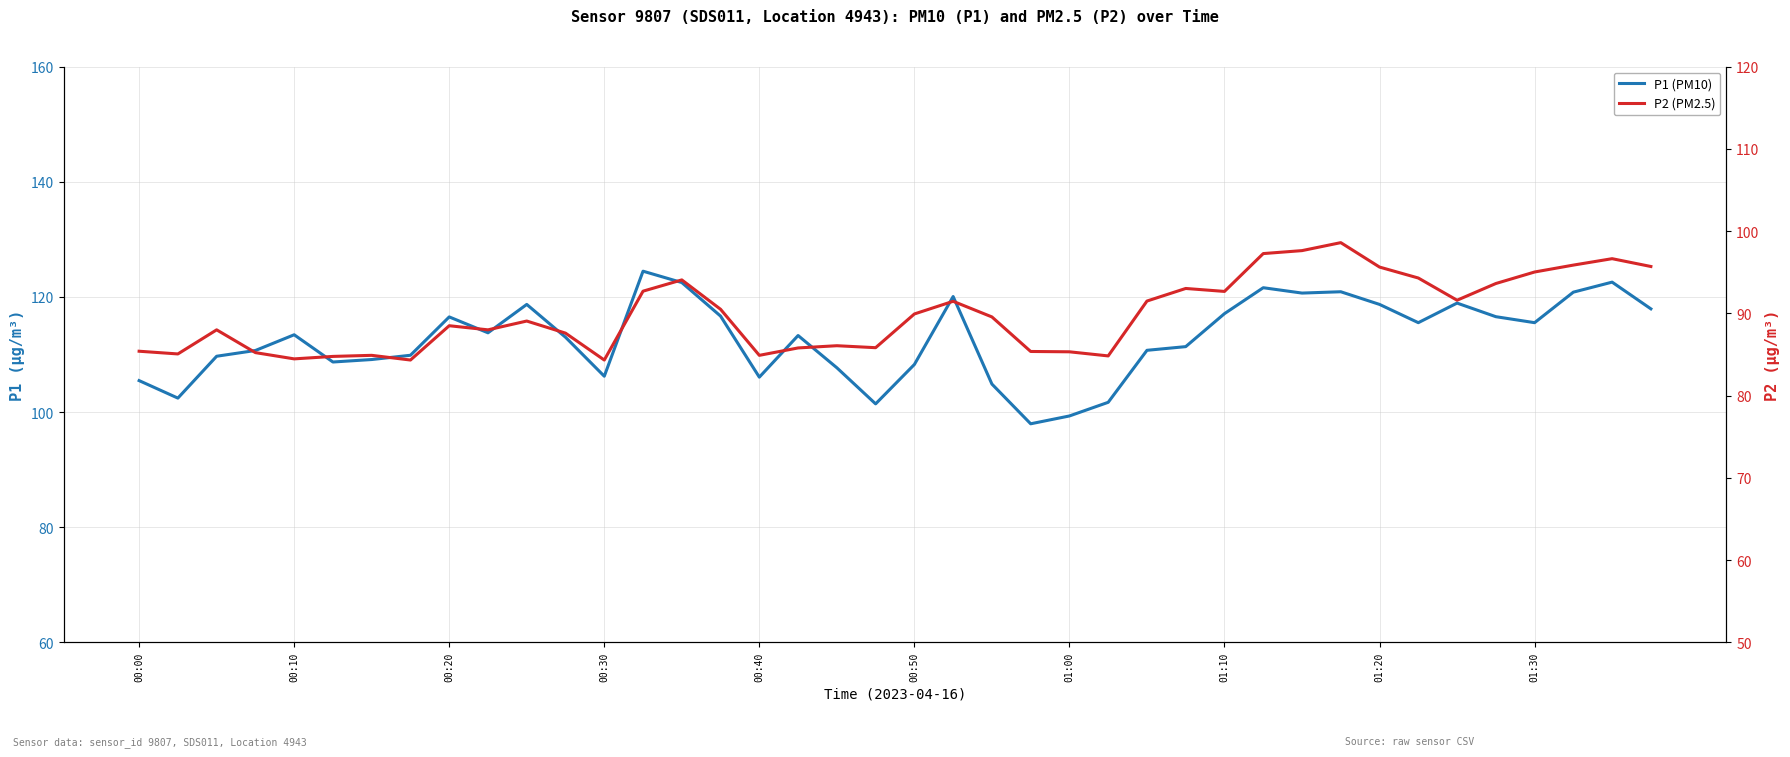

List the series in order of their overall mean, lowest first.

P2 (PM2.5), P1 (PM10)